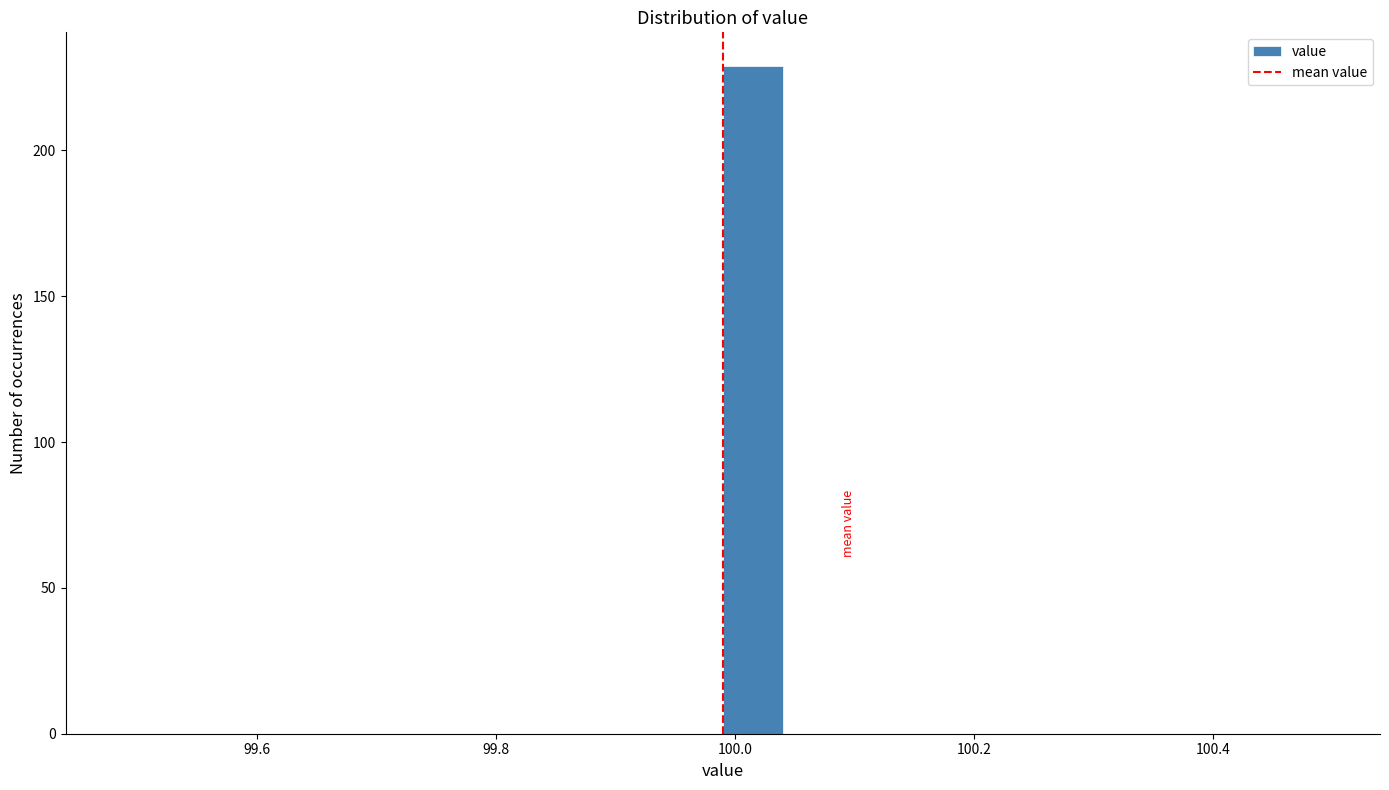

Around what value on the x-axis is the tallest bar? Give the approximate position of its centre, as read against the axis.

100.02